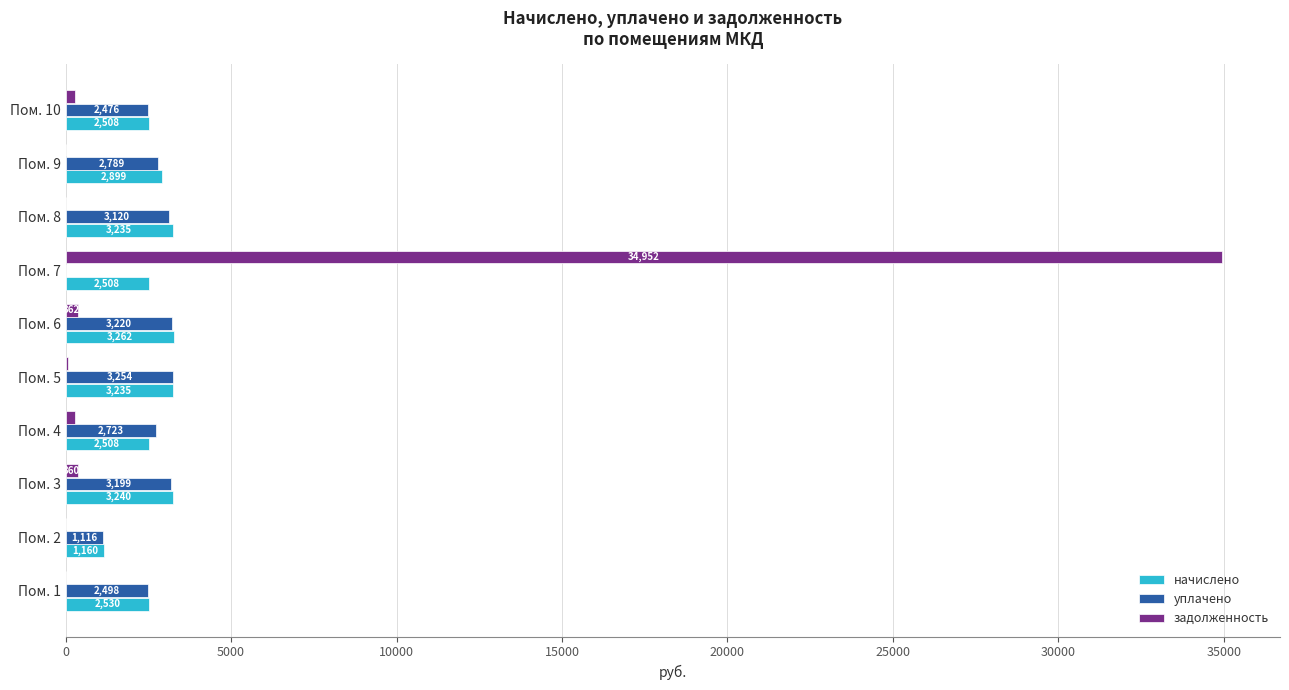

Which category has the highest value in the задолженность series?

Пом. 7